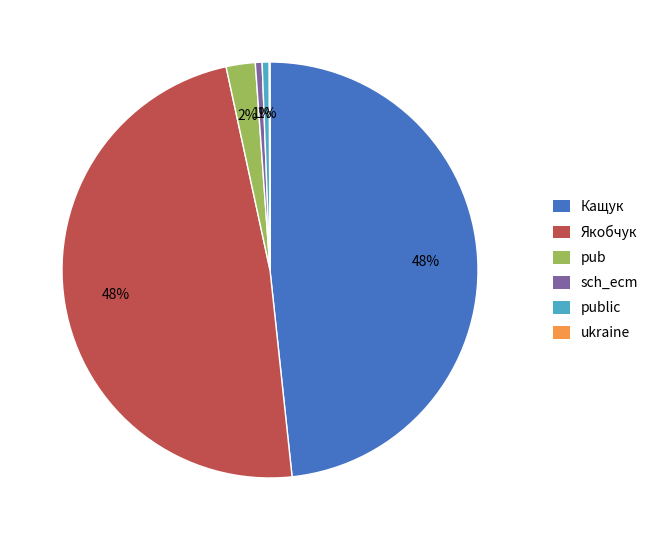

What percentage is the public slice, to the nearest percent?

1%